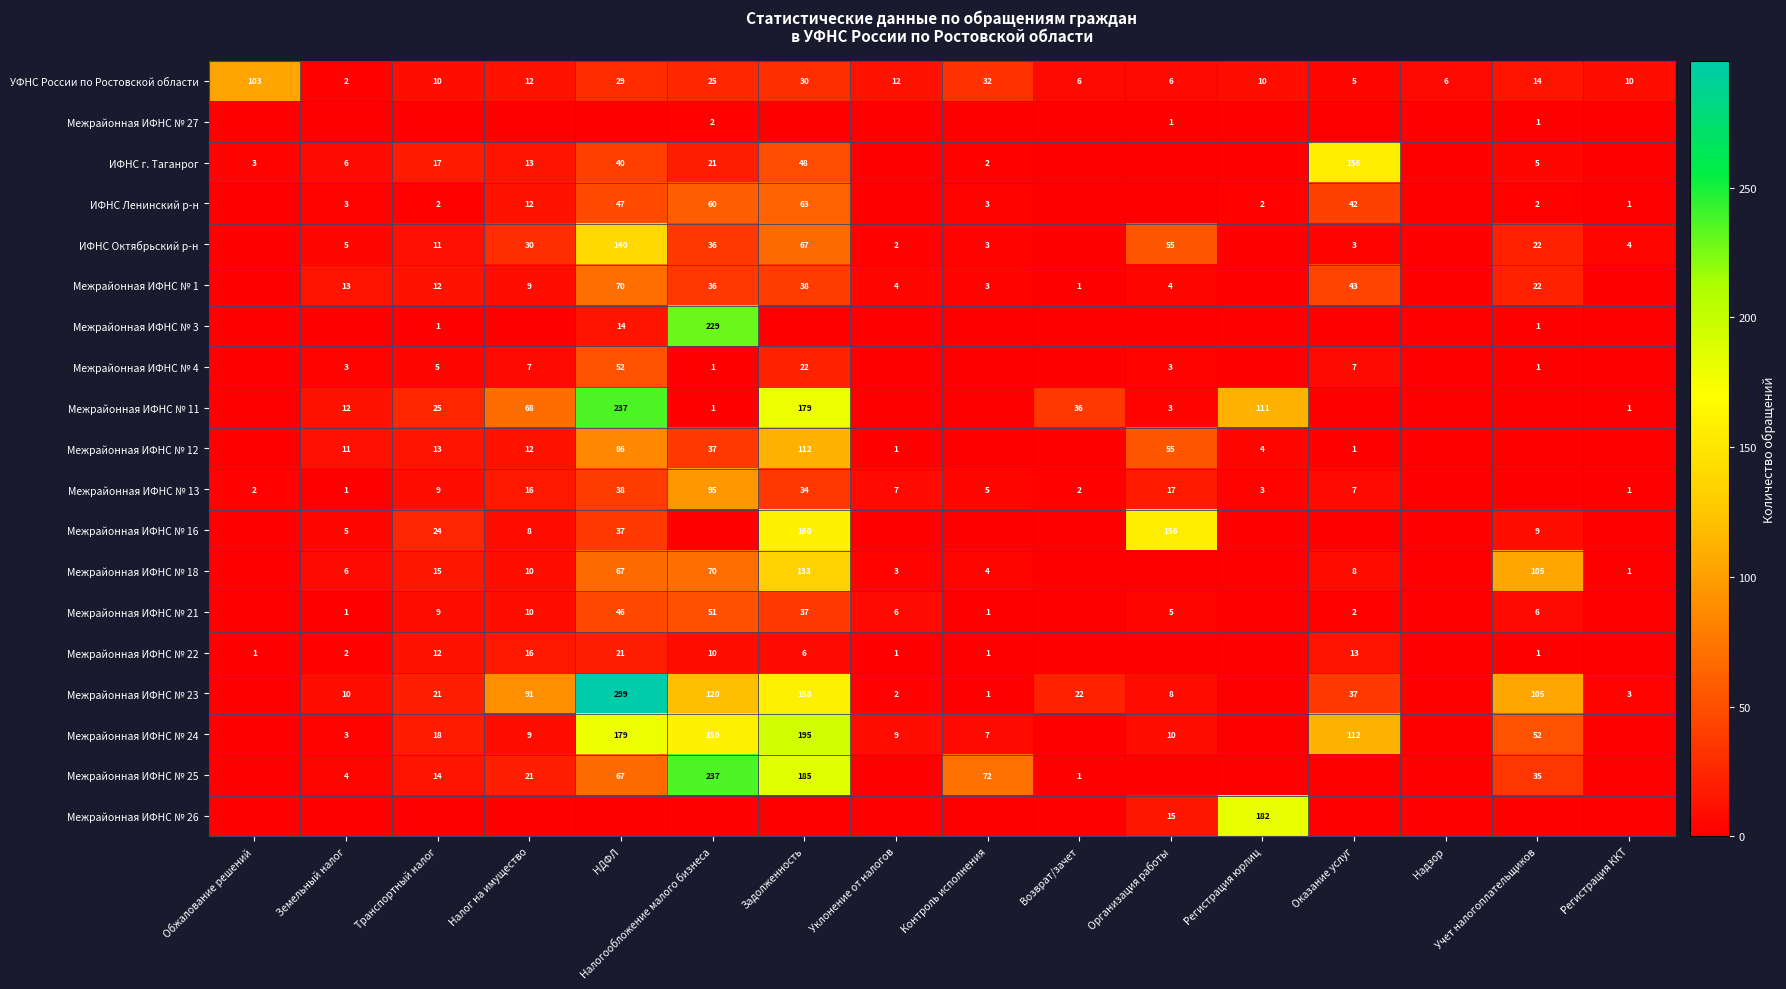

Count the number of categories in the chart.

16